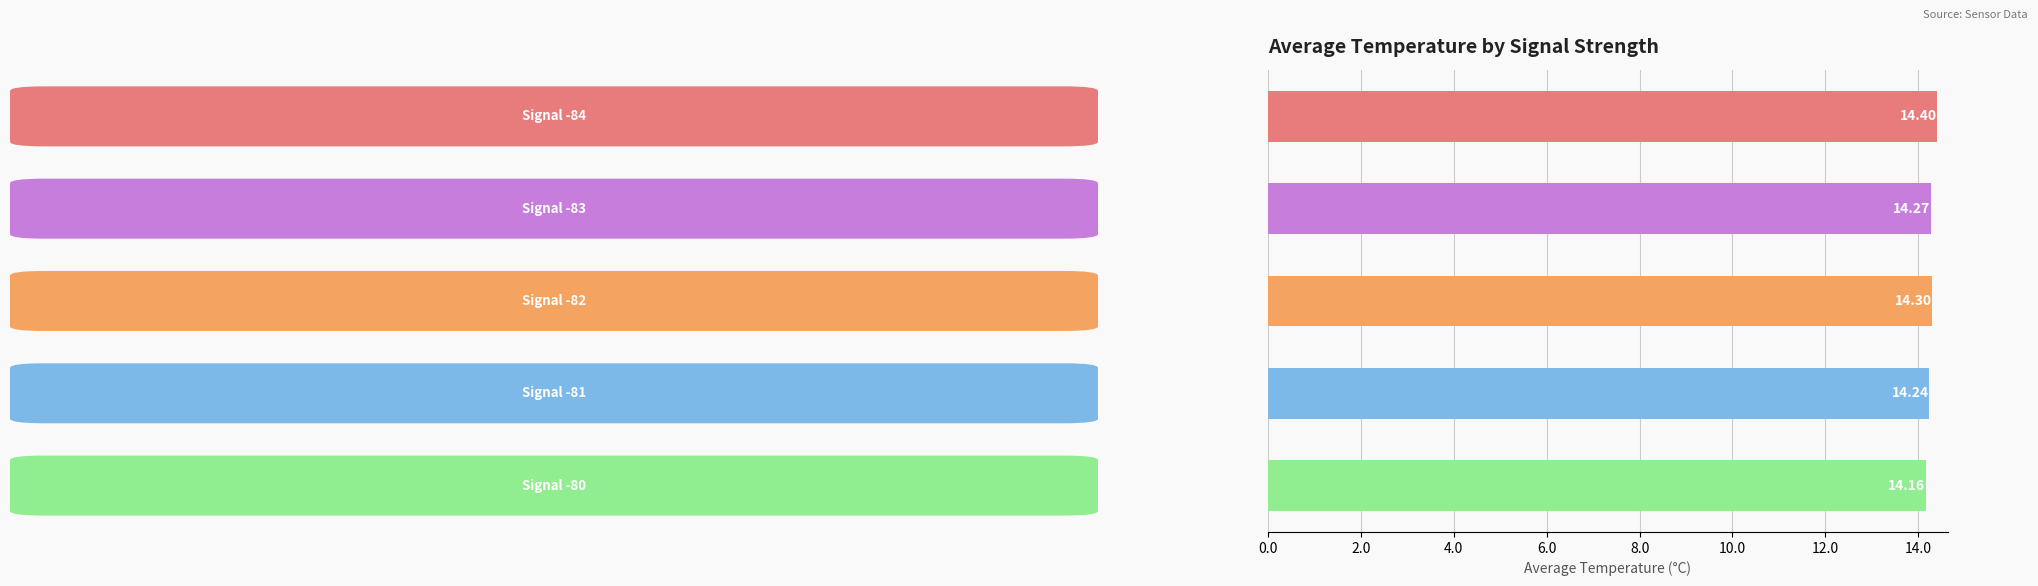

What is the average value?

14.3